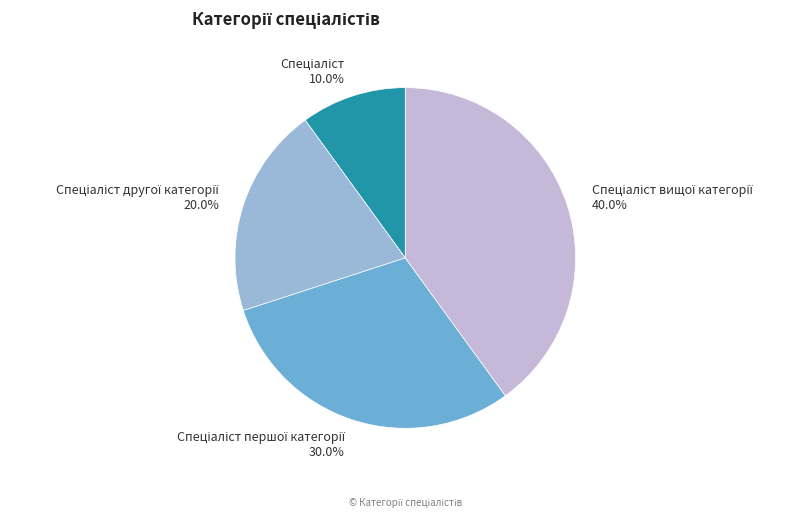

Is there a majority slice in this chart?

No